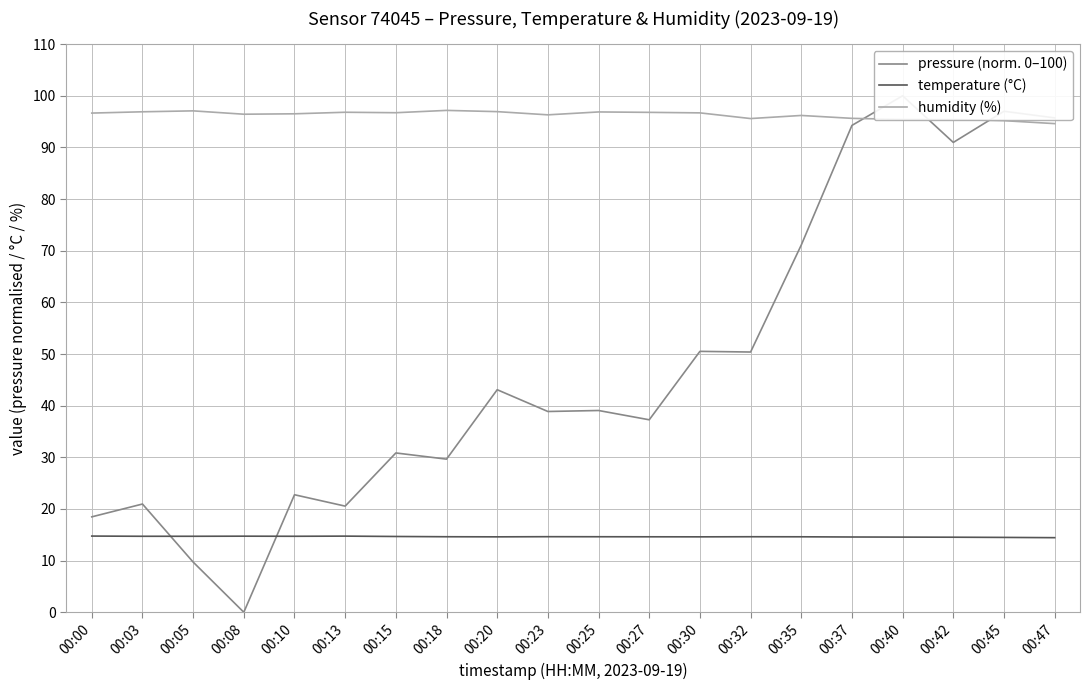

Where does the pressure (norm. 0–100) series first go above 39?

00:20